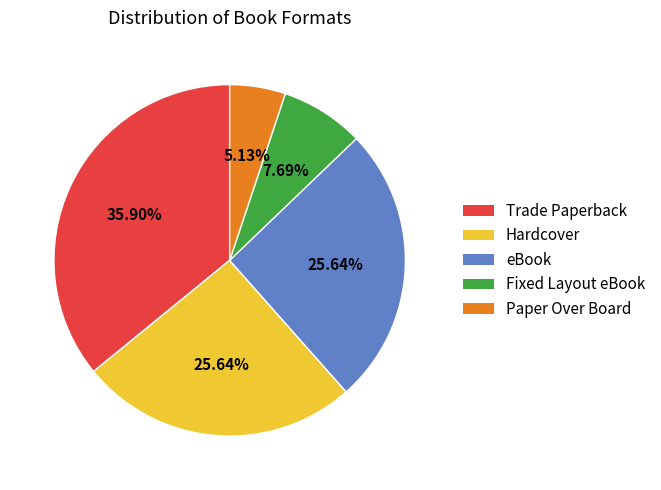

To the nearest percent, what portion does Paper Over Board represent?

5%